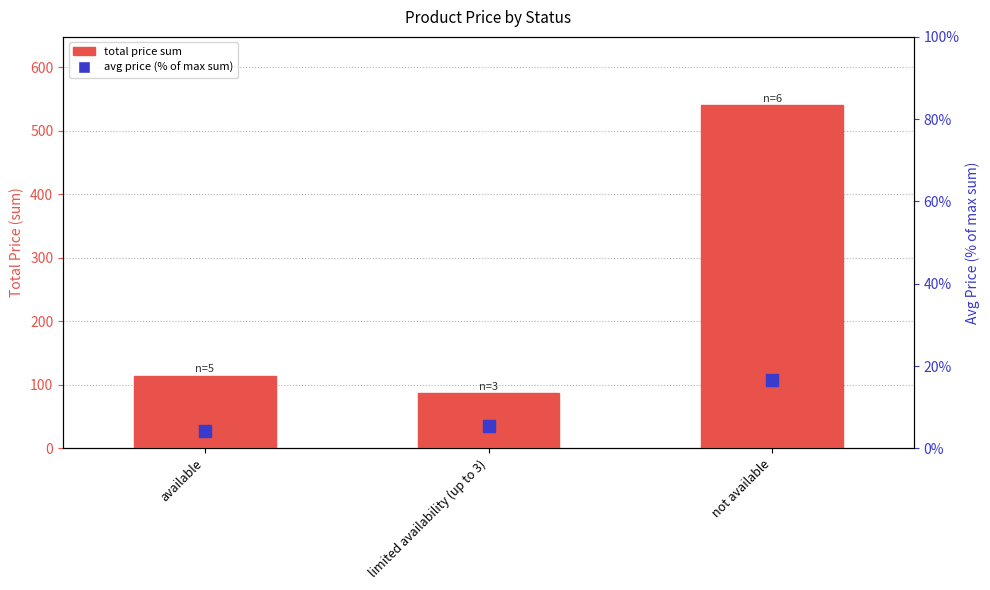

Which series contains the lowest Y value?

avg price (% of max)